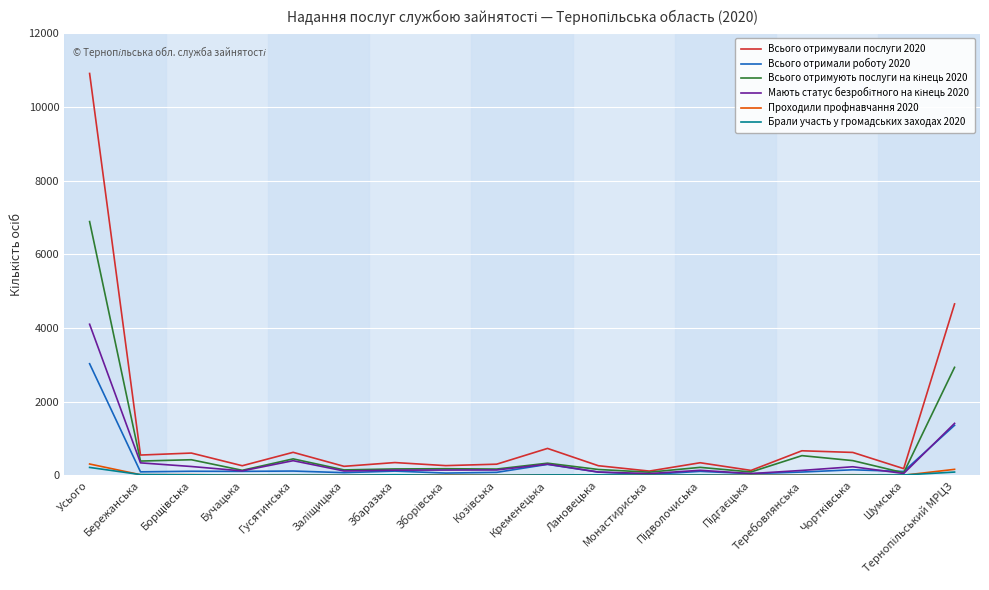

What is the greatest value displayed?

10910